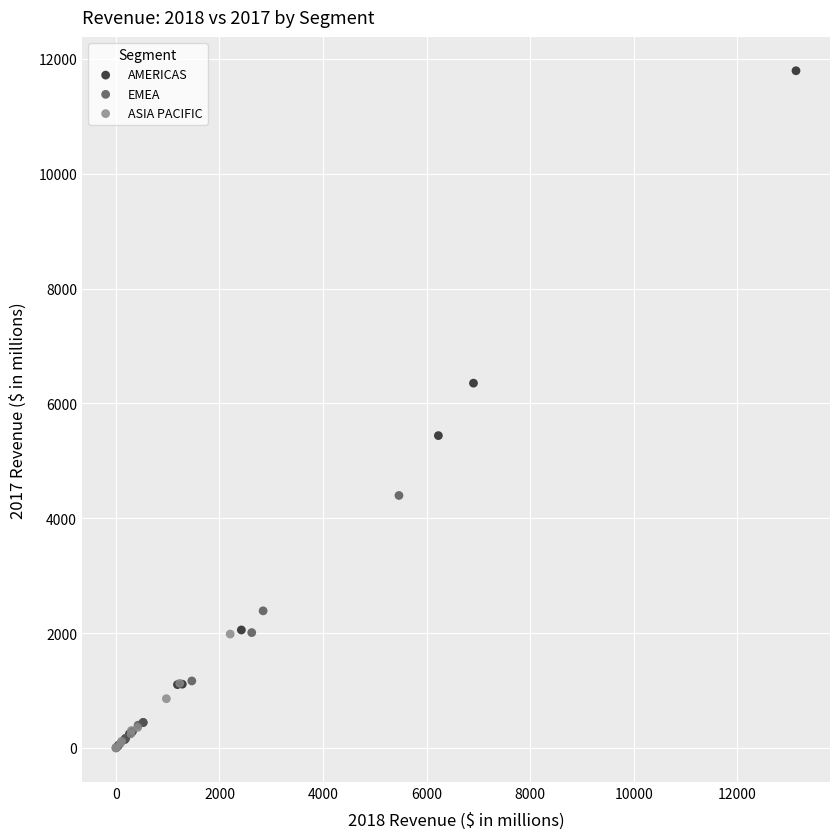

Which series contains the highest Y value?

AMERICAS